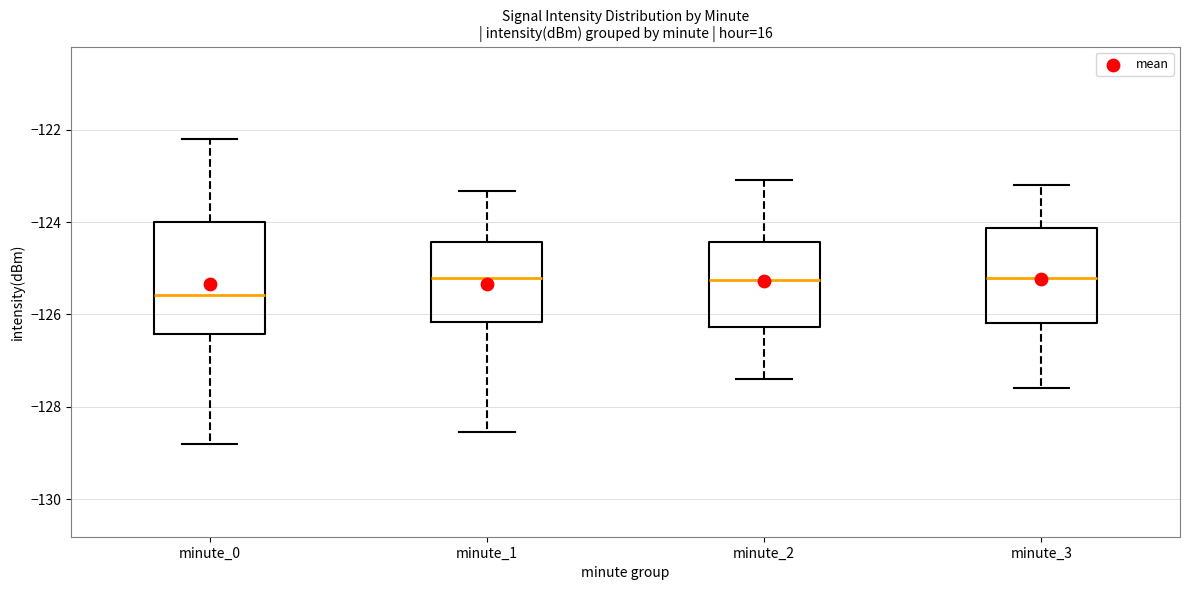

Comparing the boxes themselves (not the whiskers), which one is the tallest?

minute_0